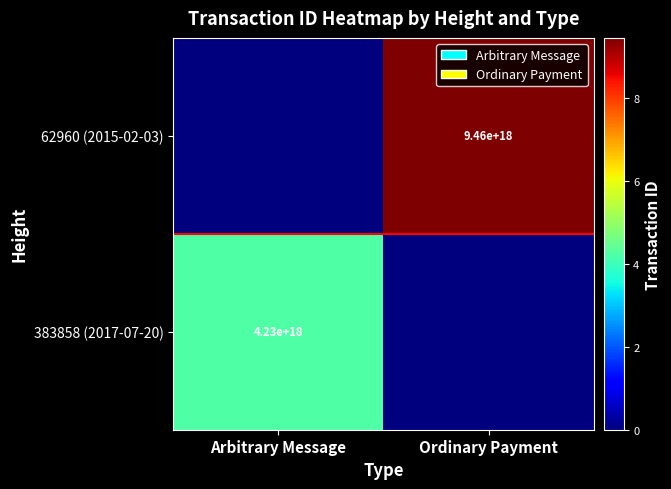

What is the total value across all series at Arbitrary Message?

4225024776287986176